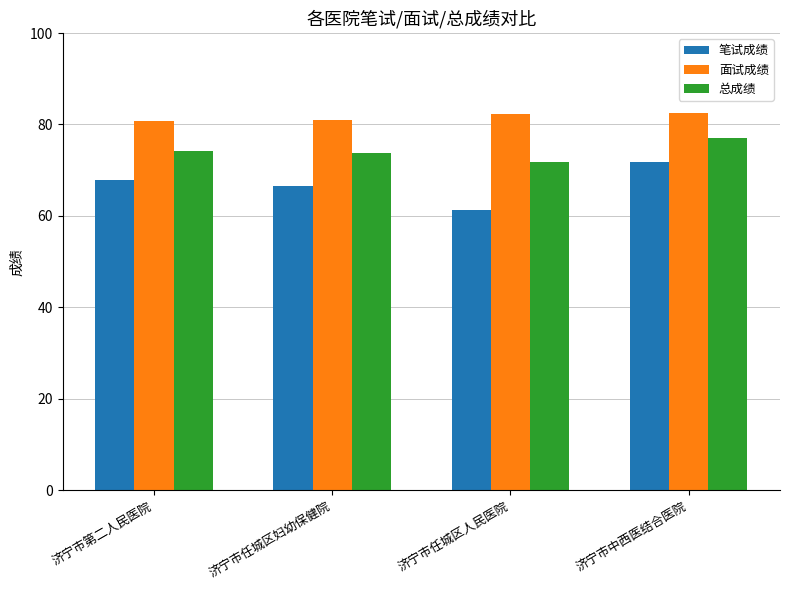

What is the smallest value displayed?

61.4